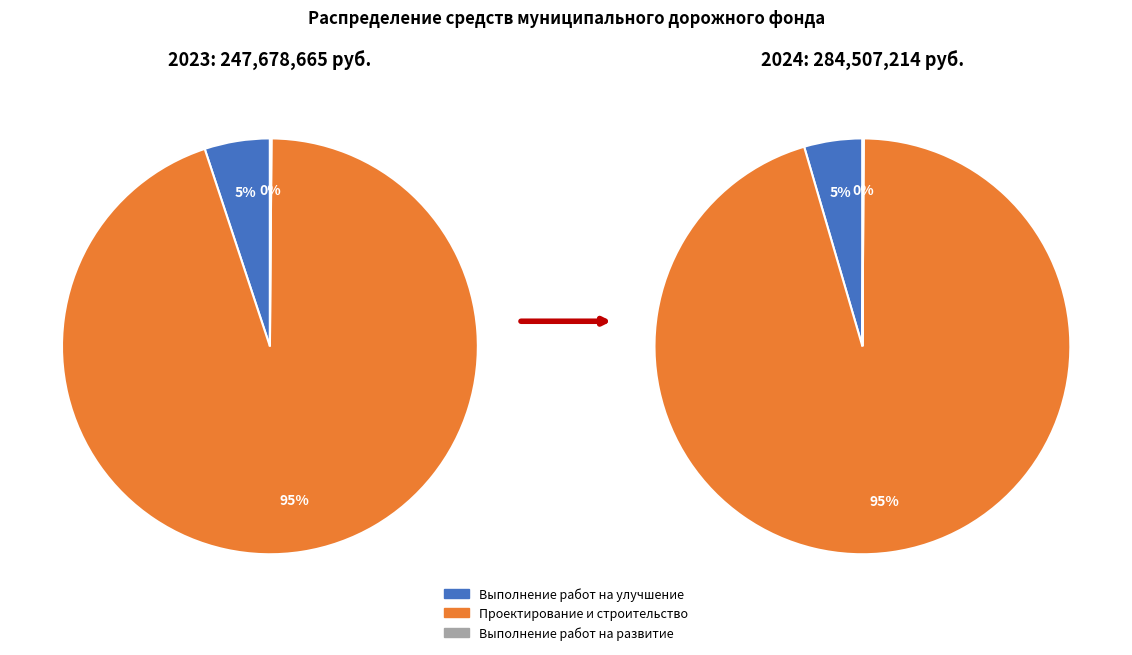

Which category accounts for the majority?

Проектирование и строительство